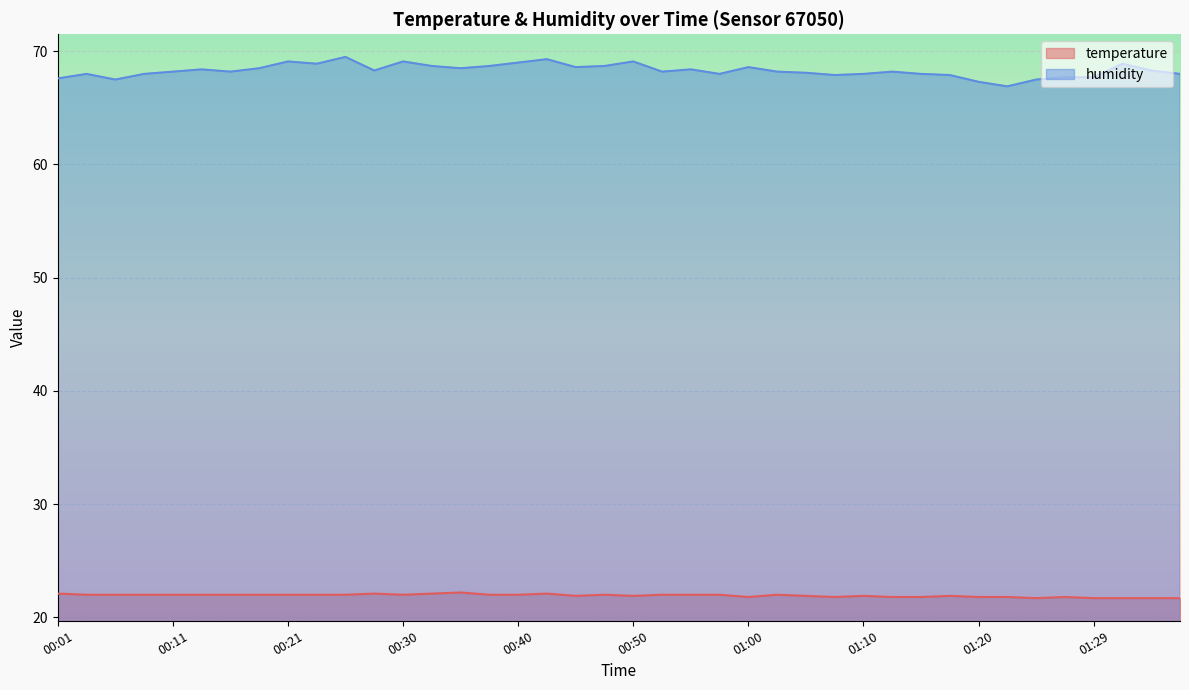

What is the label of the 36th point from the right?

00:11